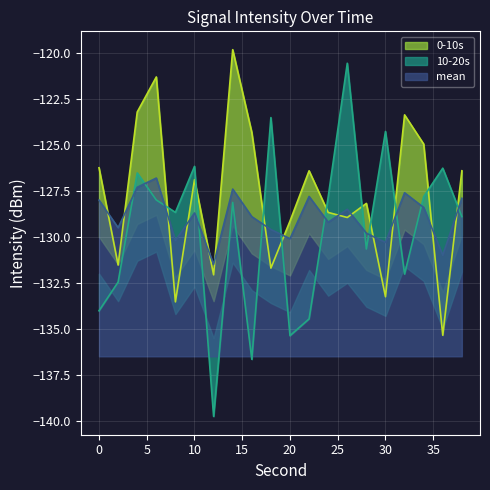

List the series in order of their peak value, lowest first.

mean, 10-20s, 0-10s